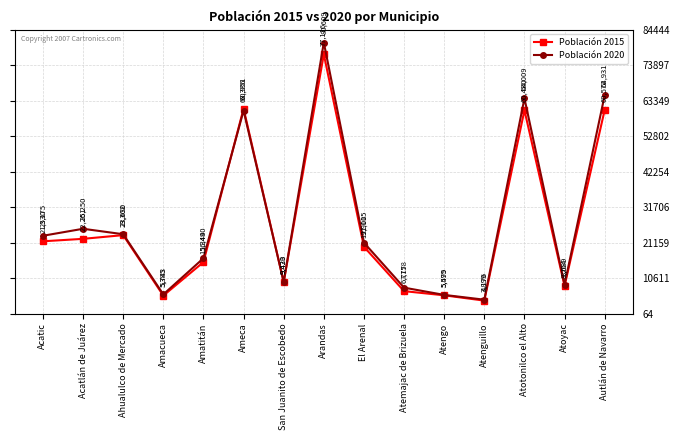

True or false: Población 2020 has a value of 9433 at San Juanito de Escobedo.

True